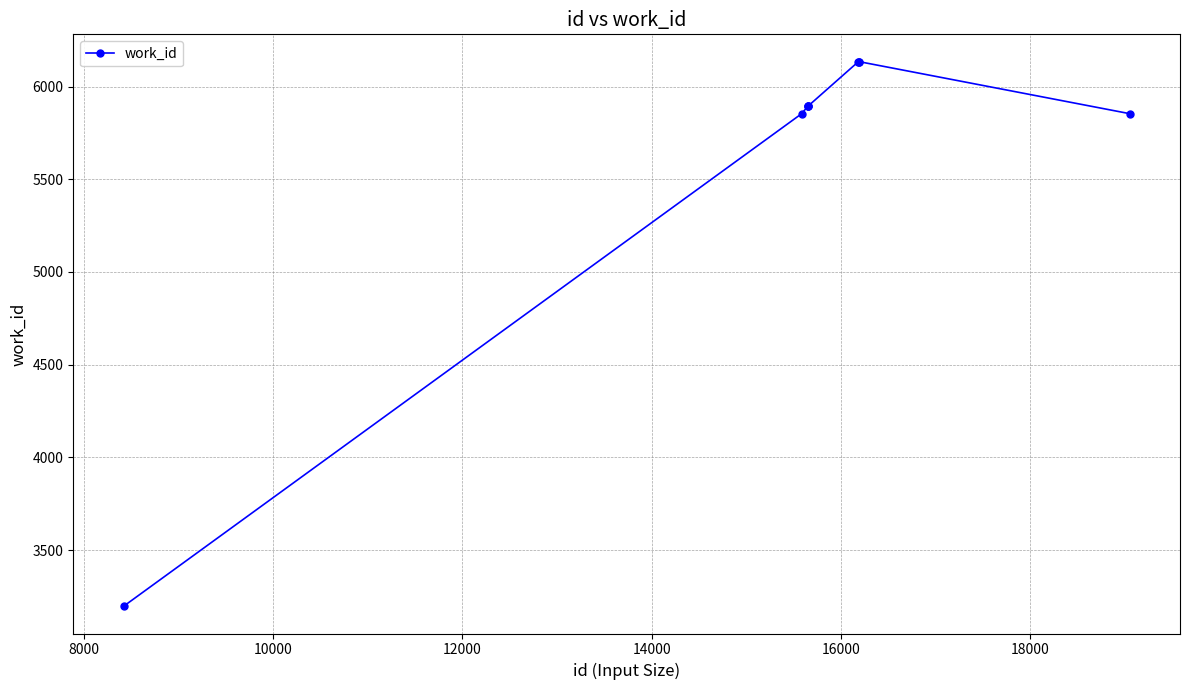

What is the value of the 2nd point from the left?

5854